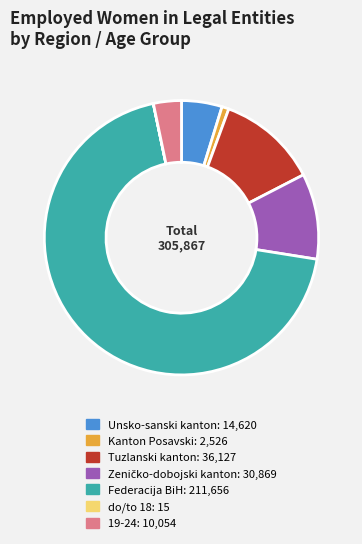

Which slice is the largest?

Federacija BiH